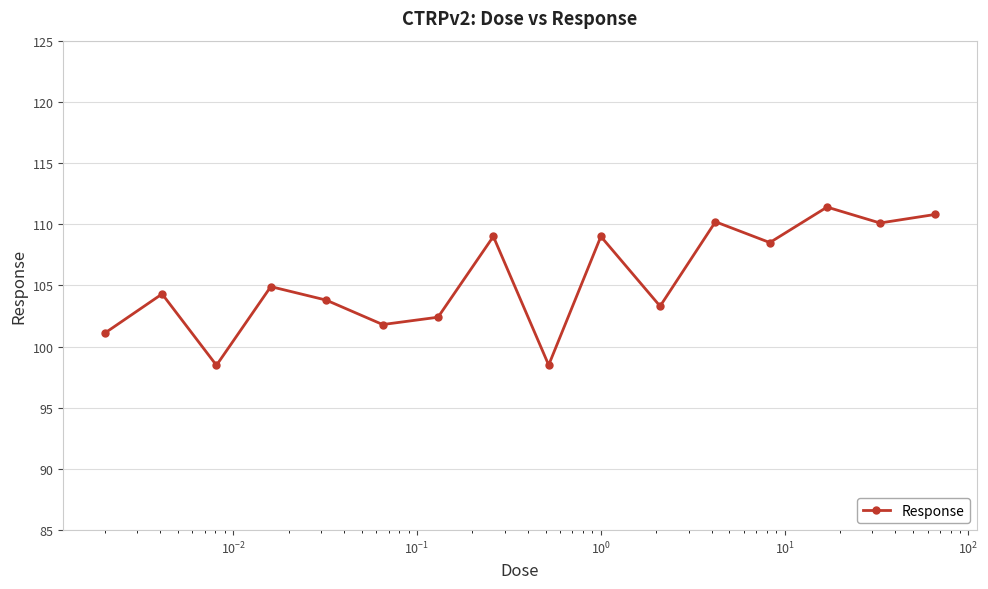

What is the value of the 6th point from the left?

101.8